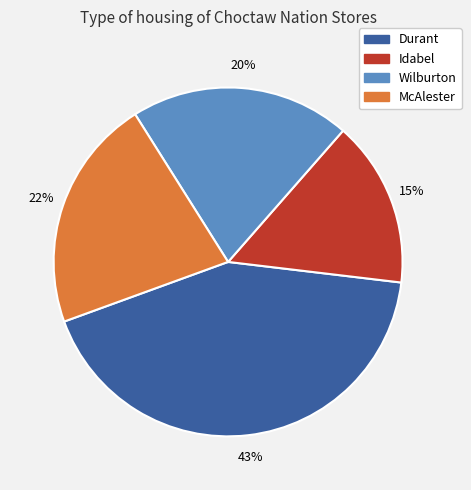

Do Wilburton and Durant together represent more than half of the pie?

Yes